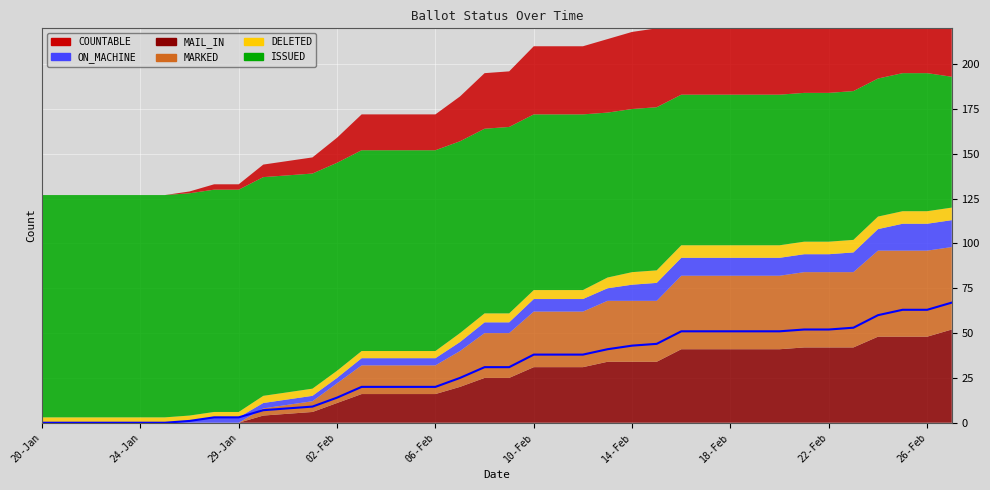

What is the average value?

29